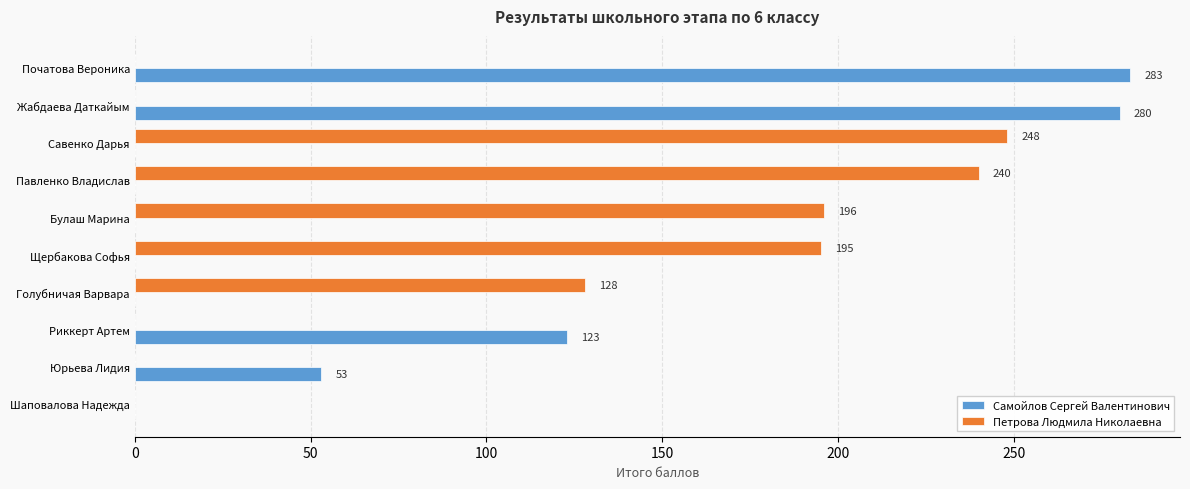

Read the Самойлов Сергей Валентинович value at Жабдаева Даткайым.

280